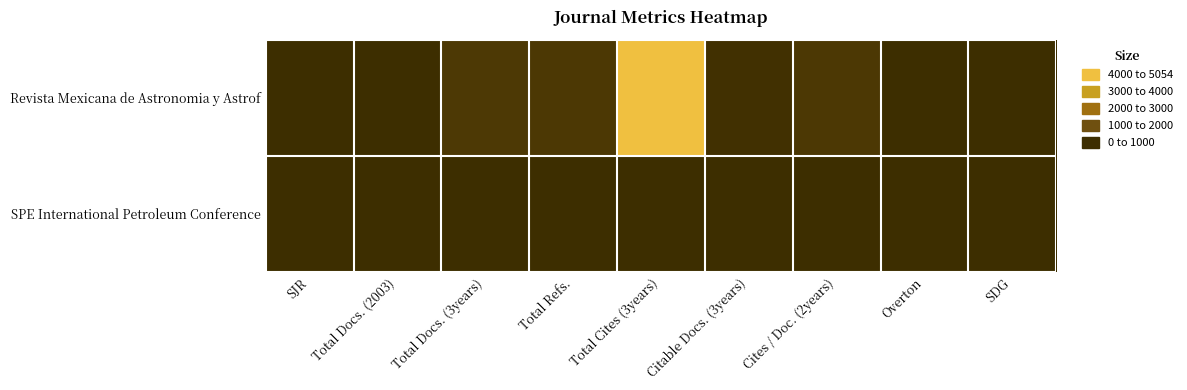

Rank the series at Total Refs. from lowest to highest value.

SPE International Petroleum Conference, Revista Mexicana de Astronomia y Astrof